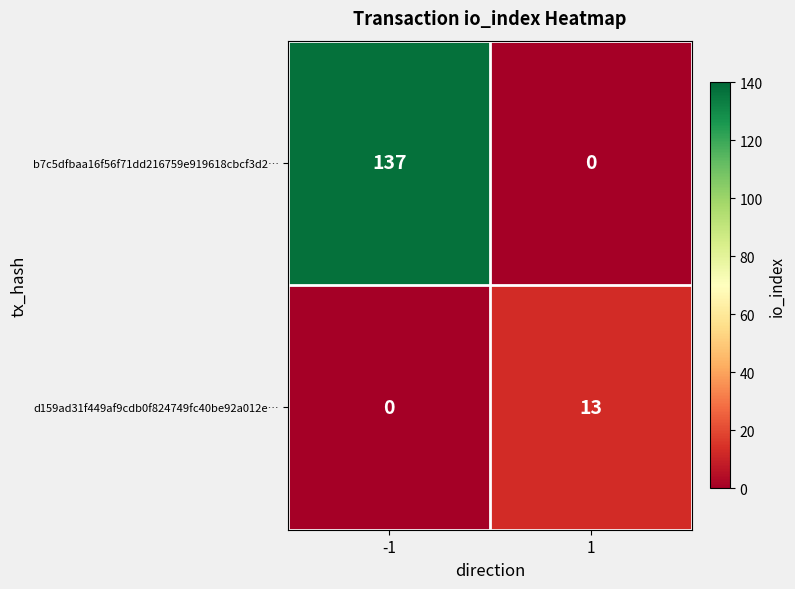

The value of d159ad31f449af9cdb0f824749fc40be92a012e… at -1 is 0. True or false?

True